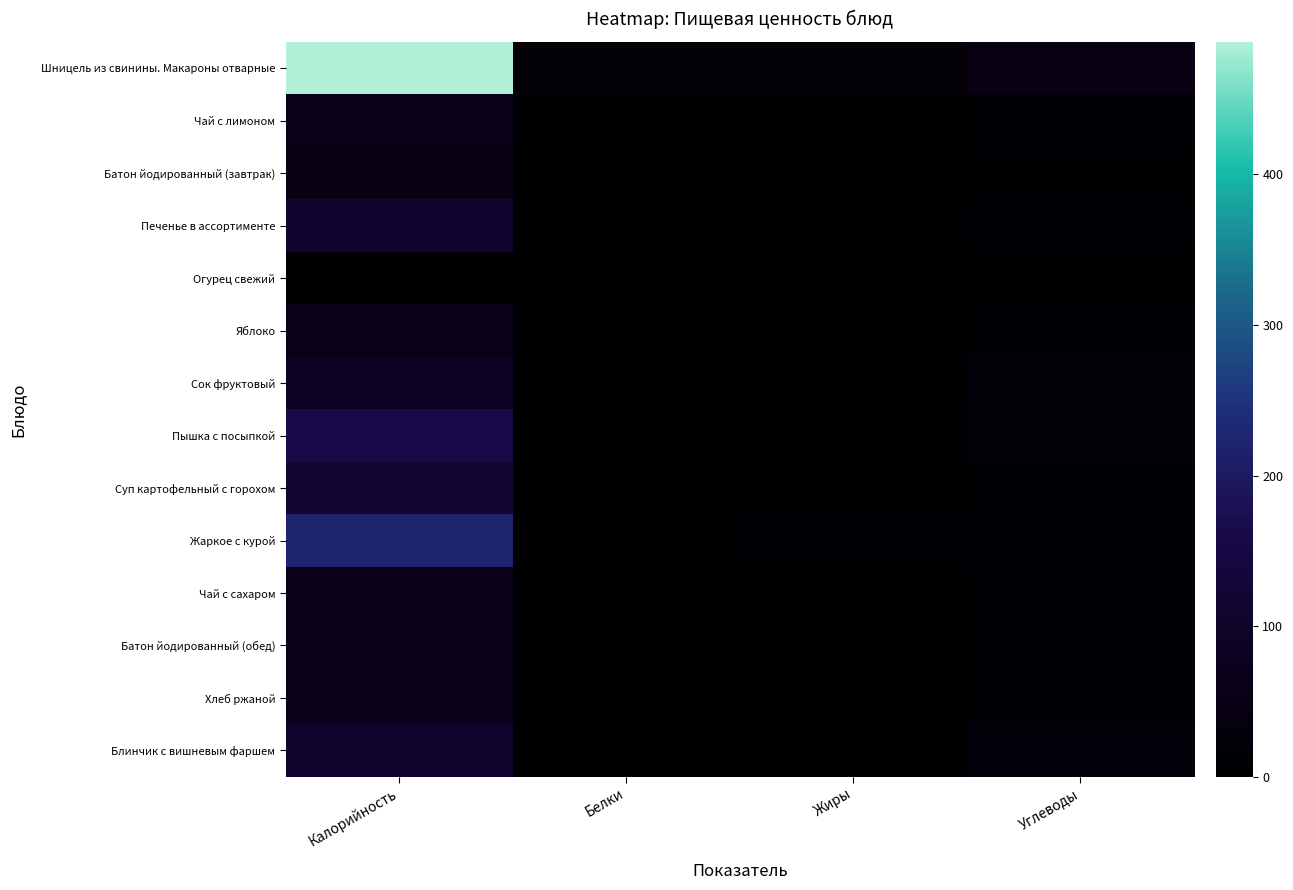

Reading left to right, transcribe all the data shown in this chart.

Шницель из свинины. Макароны отварные: Калорийность=488.0	Белки=20.5	Жиры=21.6	Углеводы=52.0
Чай с лимоном: Калорийность=62.6	Белки=0.2	Жиры=0.0	Углеводы=15.2
Батон йодированный (завтрак): Калорийность=52.4	Белки=1.5	Жиры=0.6	Углеводы=10.3
Печенье в ассортименте: Калорийность=111.0	Белки=1.1	Жиры=6.9	Углеводы=11.9
Огурец свежий: Калорийность=3.7	Белки=0.2	Жиры=0.0	Углеводы=0.7
Яблоко: Калорийность=61.1	Белки=0.5	Жиры=0.5	Углеводы=12.7
Сок фруктовый: Калорийность=88.0	Белки=0.0	Жиры=0.0	Углеводы=20.2
Пышка с посыпкой: Калорийность=159.0	Белки=3.6	Жиры=6.3	Углеводы=22.0
Суп картофельный с горохом: Калорийность=118.0	Белки=4.4	Жиры=4.2	Углеводы=13.2
Жаркое с курой: Калорийность=221.2	Белки=10.6	Жиры=11.6	Углеводы=18.0
Чай с сахаром: Калорийность=60.0	Белки=0.1	Жиры=0.0	Углеводы=15.0
Батон йодированный (обед): Калорийность=65.5	Белки=1.8	Жиры=0.7	Углеводы=12.8
Хлеб ржаной: Калорийность=69.6	Белки=2.6	Жиры=0.4	Углеводы=13.4
Блинчик с вишневым фаршем: Калорийность=105.6	Белки=3.2	Жиры=4.0	Углеводы=26.1